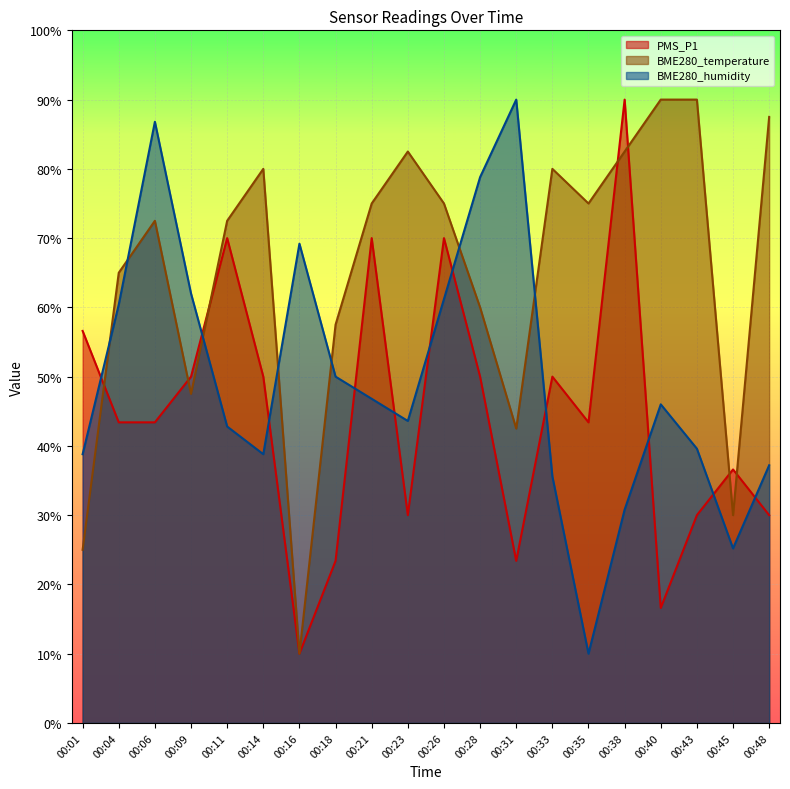

How many lines are shown in the chart?

3